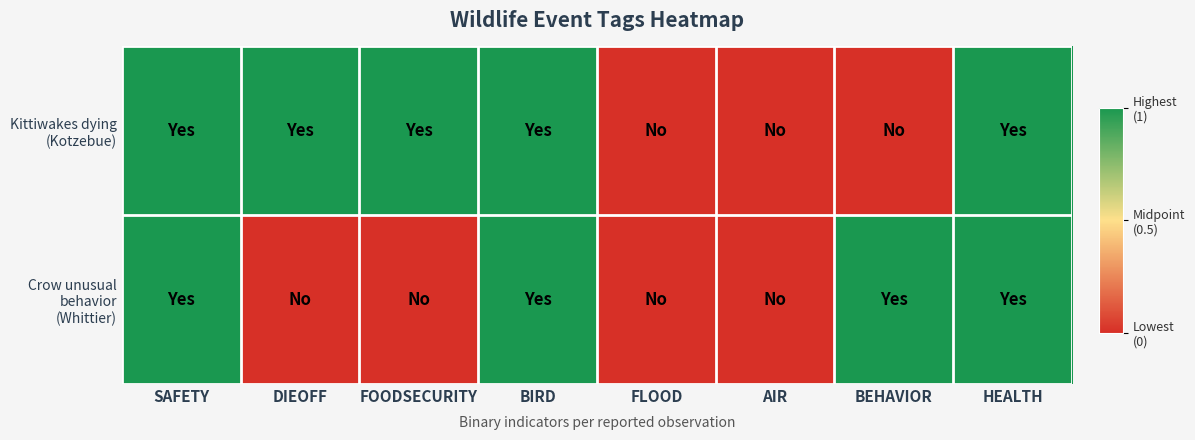

Which series has the largest range (max minus min)?

Kittiwakes dying (Kotzebue)